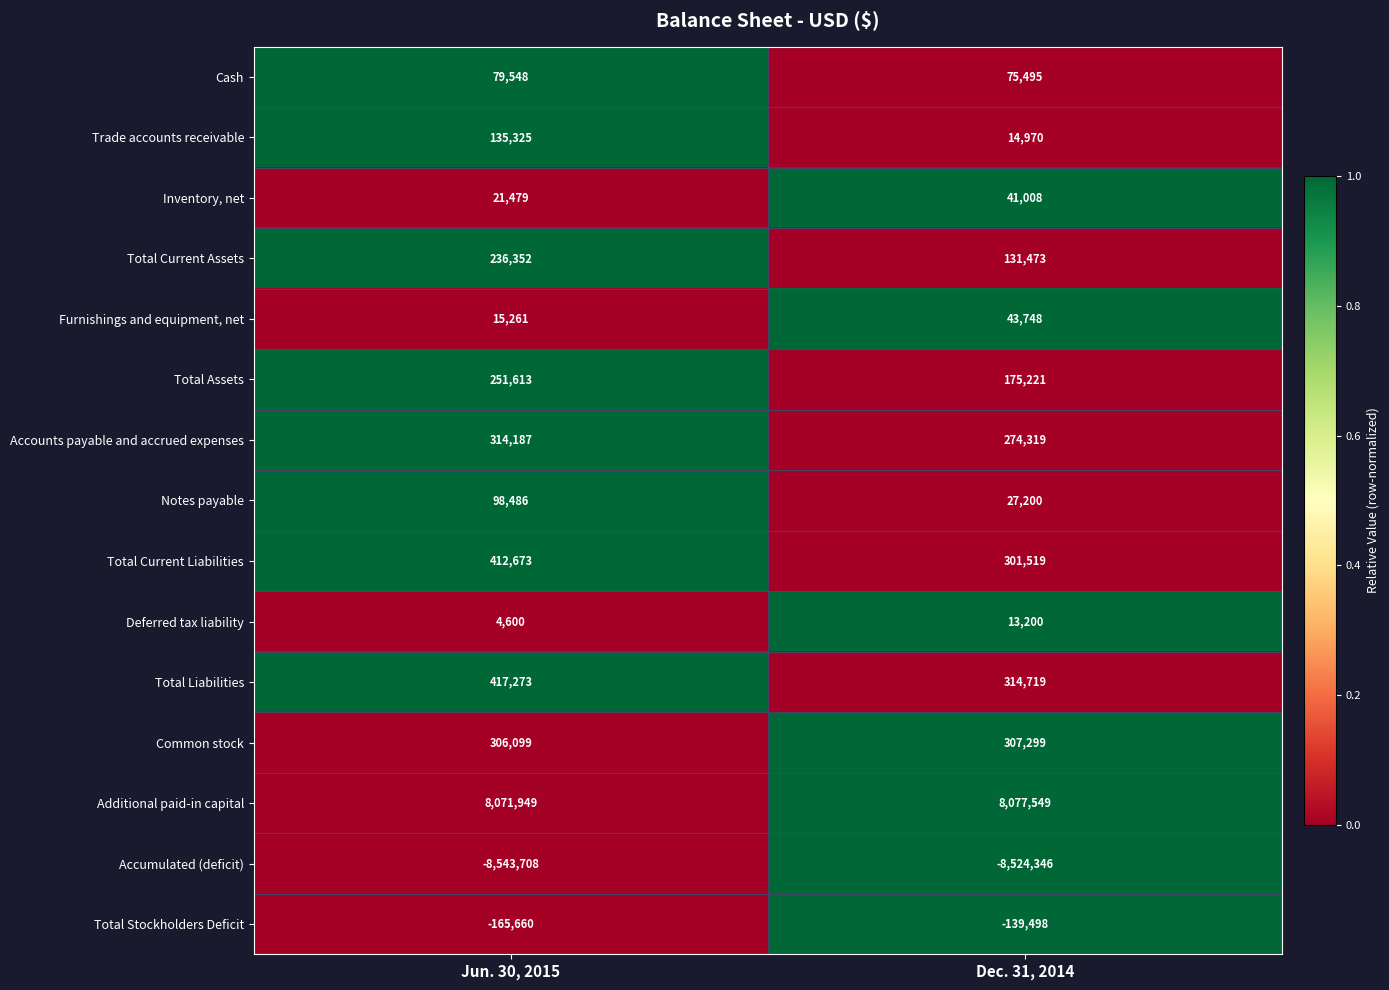

The Cash series shows 52501 at Jun. 30, 2015. True or false?

False